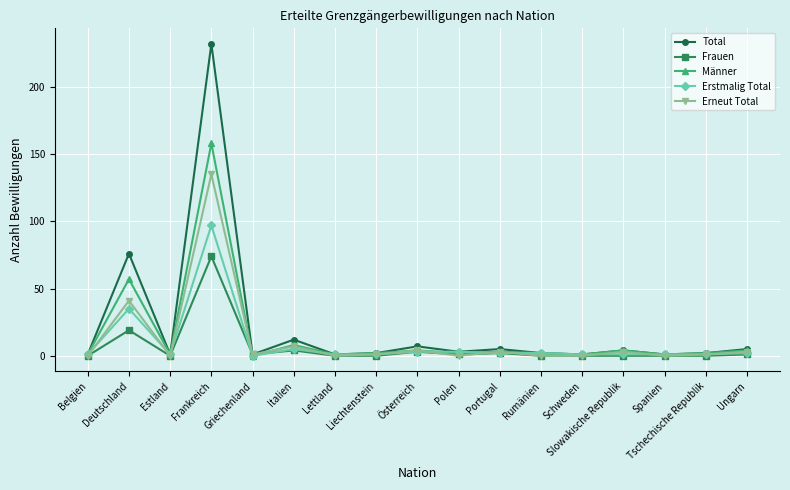

Where is Erneut Total nearest to the value 67?

Deutschland